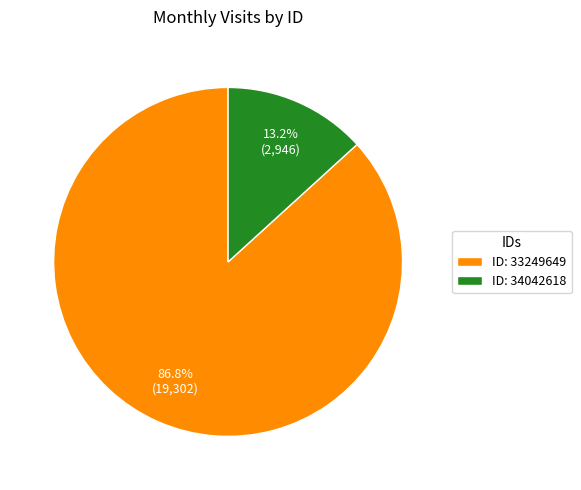

How many segments does this pie chart have?

2